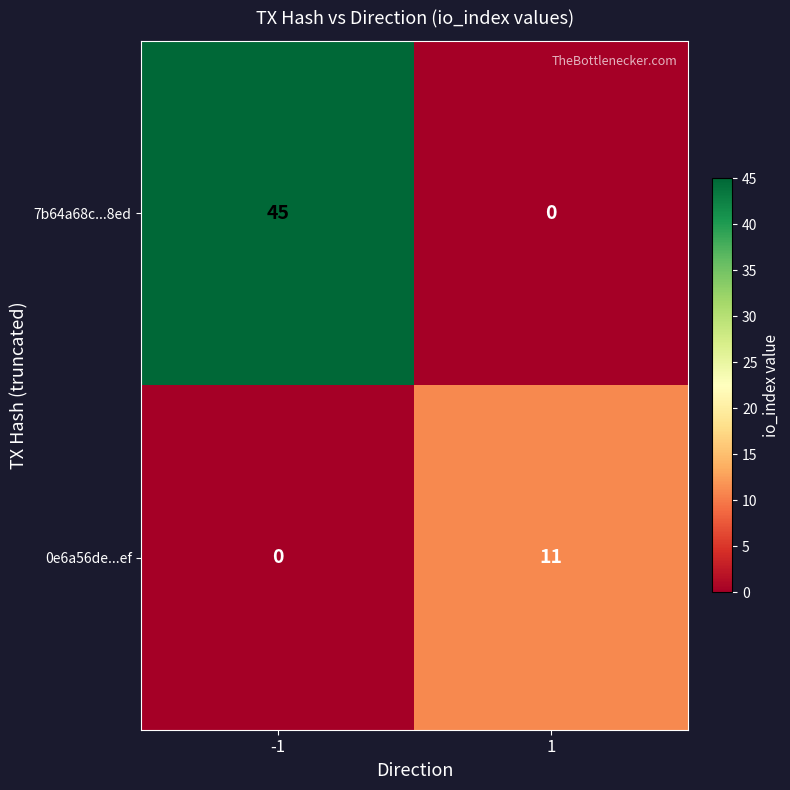

What is the sum of the 7b64a68c...8ed values at -1 and 1?

45